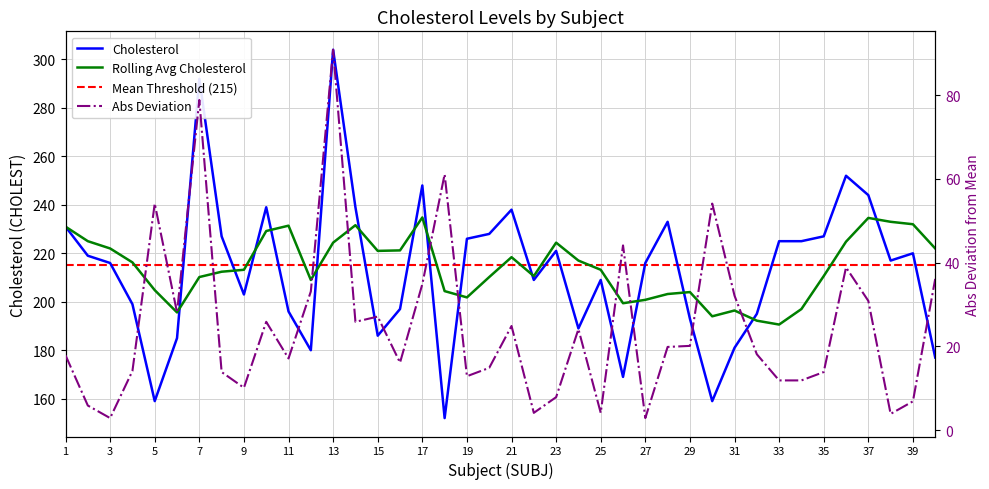

At which label does the data first exceed 217?

1